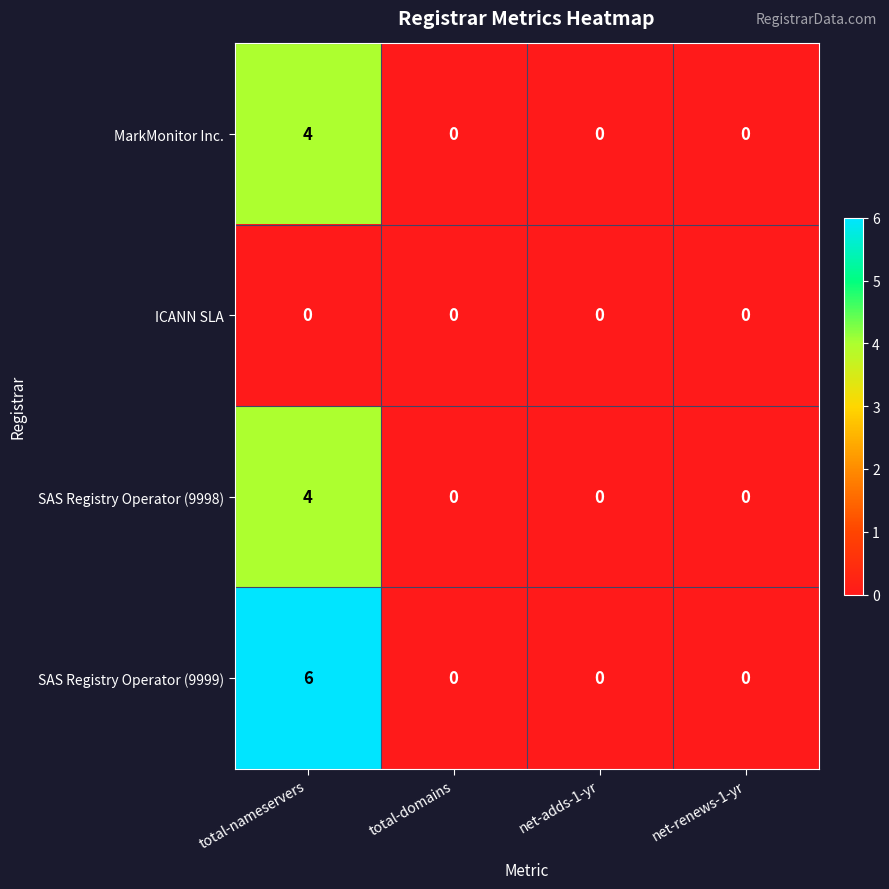

Which series changed the most between total-nameservers and total-domains?

SAS Registry Operator (9999)